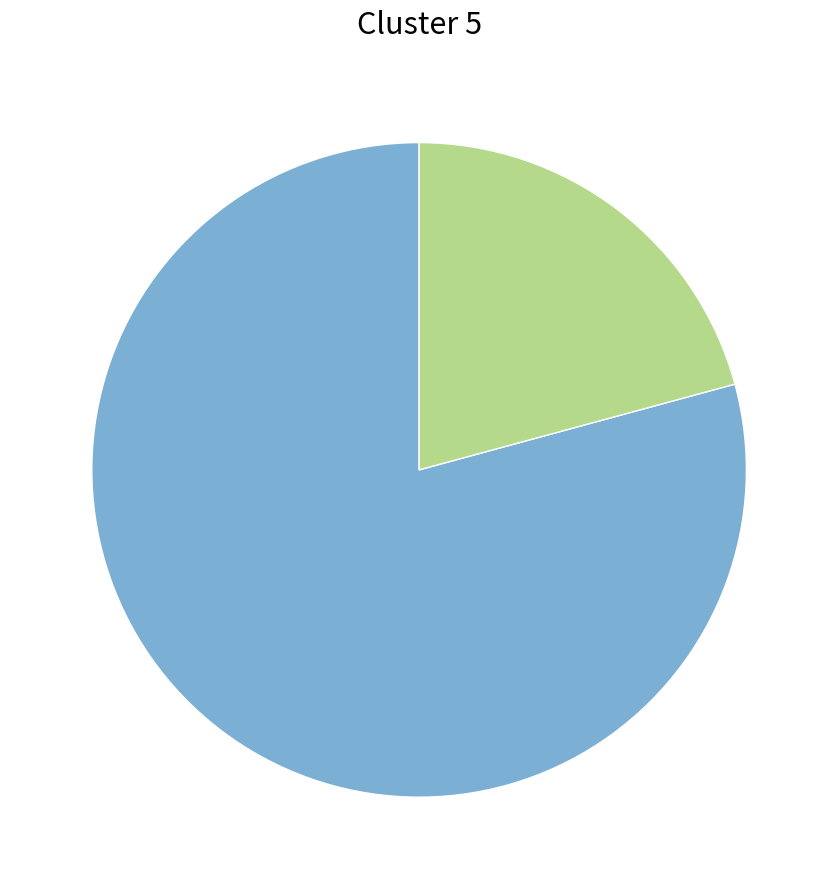

Is there a majority slice in this chart?

Yes